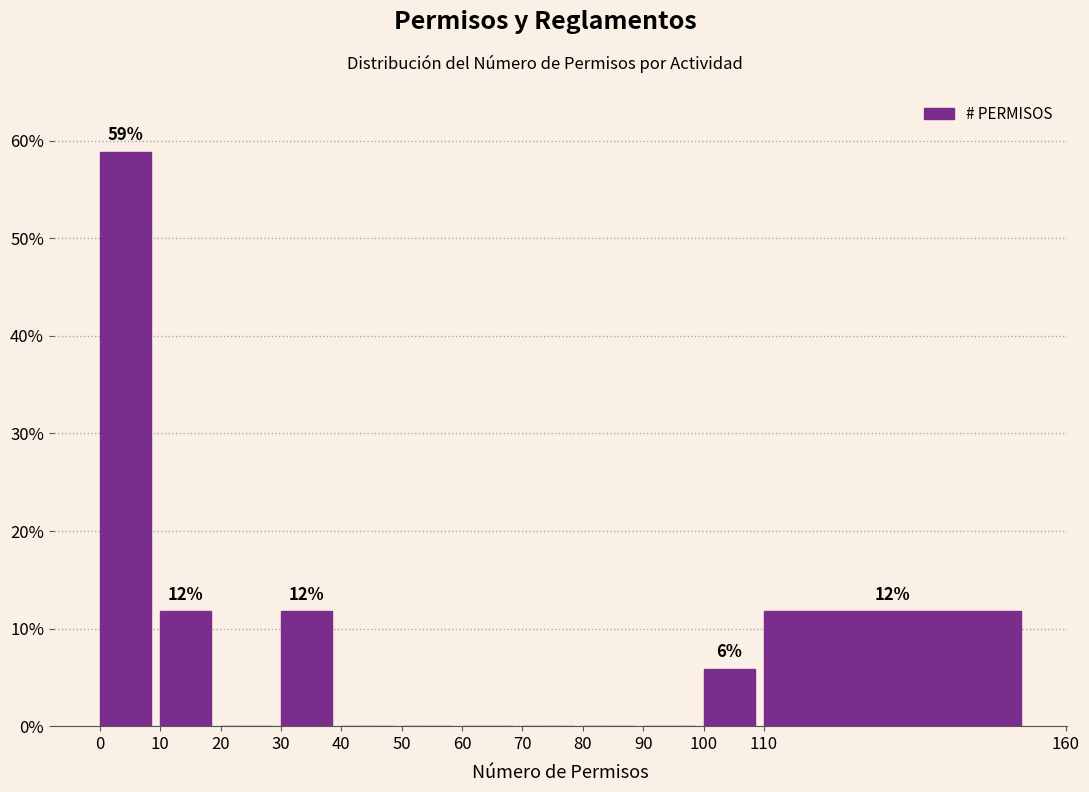

Over which range of the x-axis is the bar tallest?

0 to 10